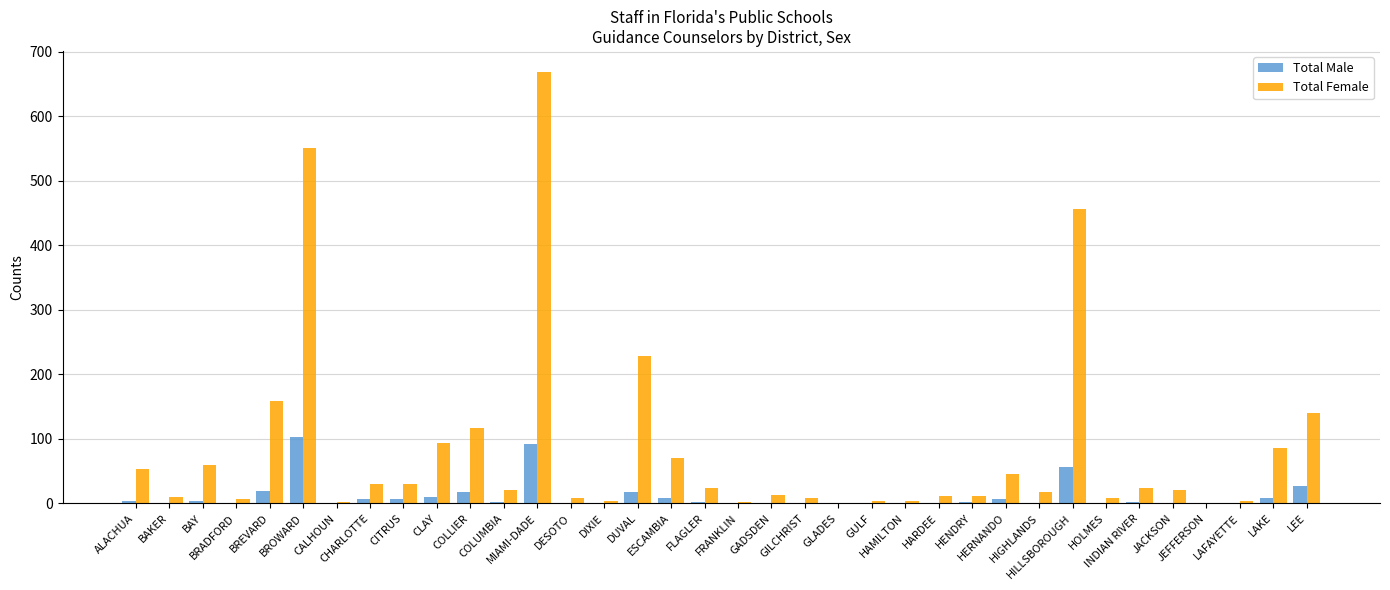

What is the maximum value shown in the chart?

668